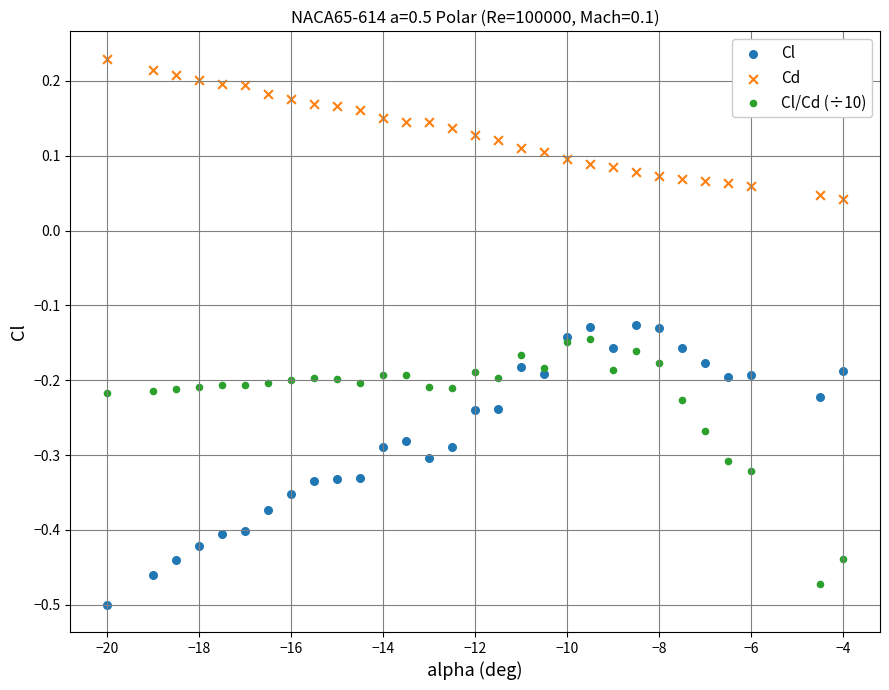

Which series has the largest Y range (max minus min)?

Cl